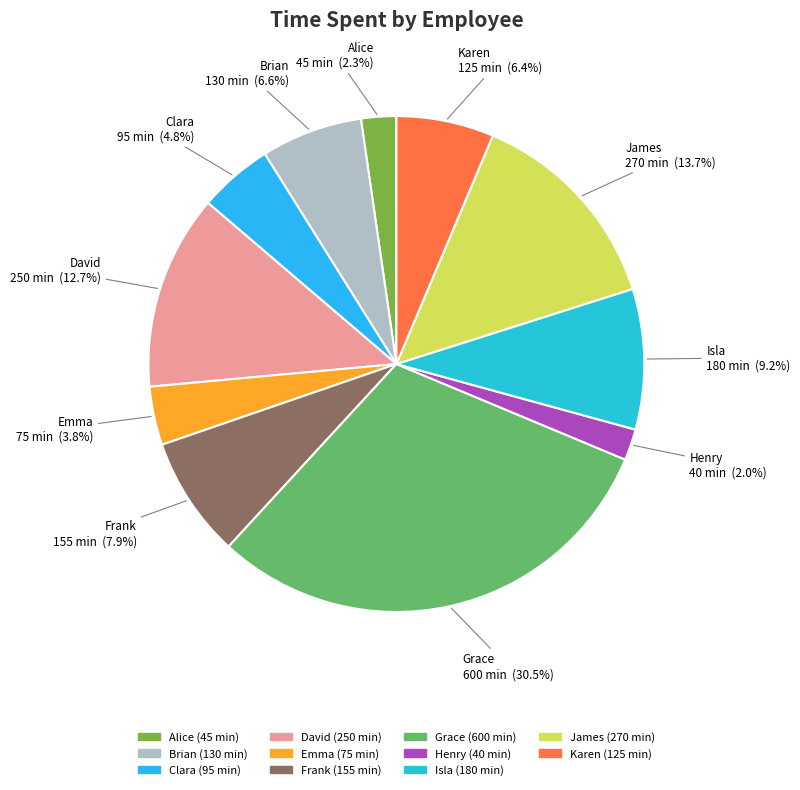

Does Clara account for over 50% of the chart?

No